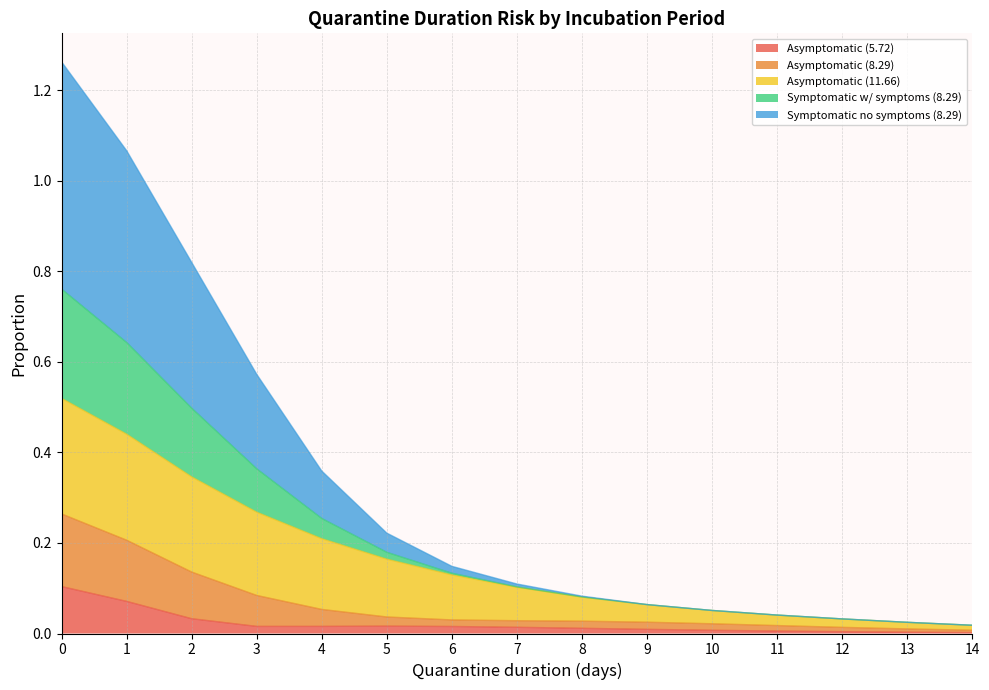

The value of Symptomatic no symptoms (8.29) at 14 is 0.0. True or false?

True